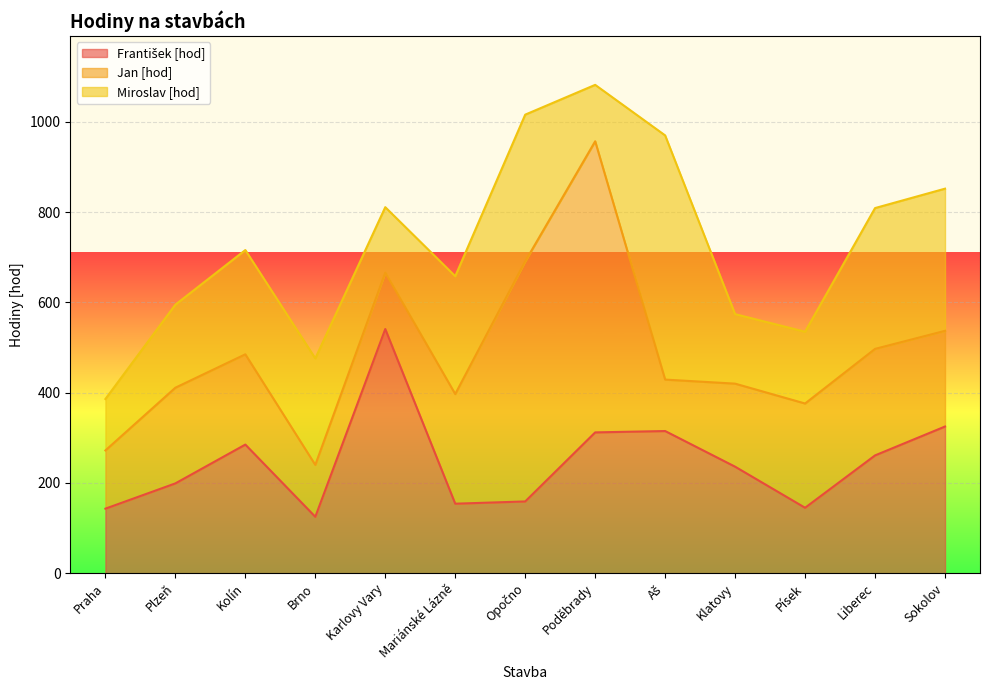

Which series has the largest range (max minus min)?

Jan [hod]